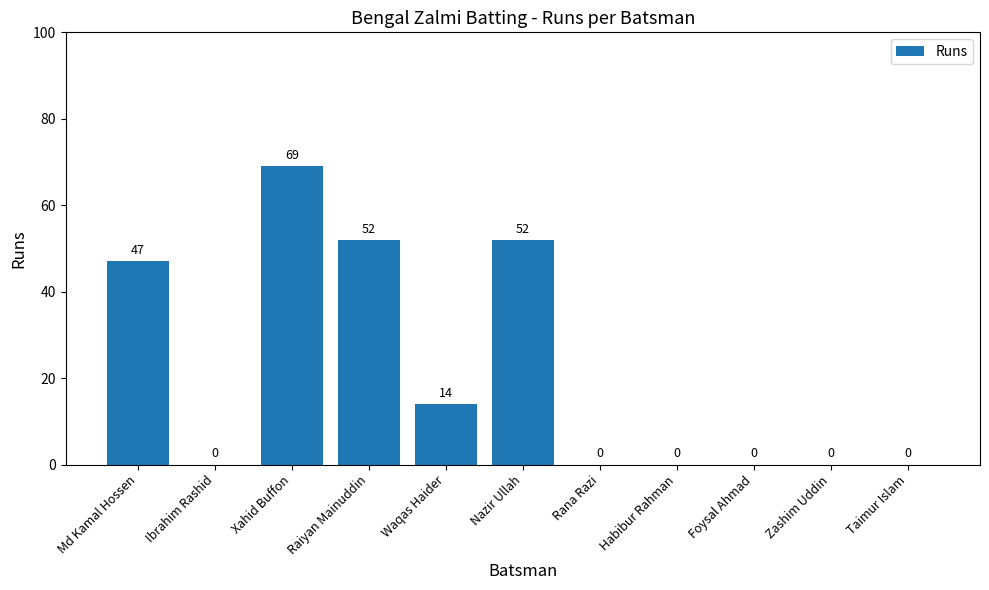

How many values are above zero?

5